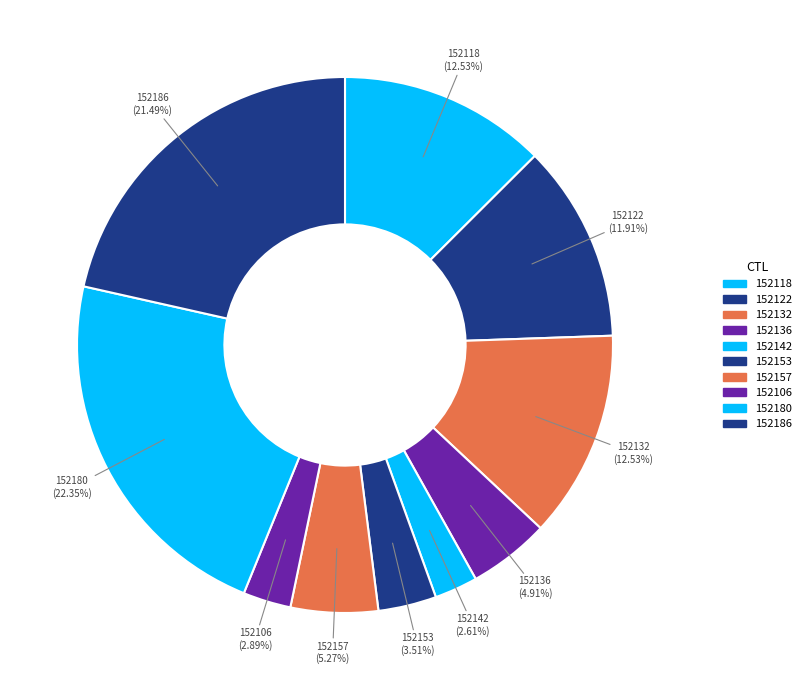

Is 152186 the majority of the pie?

No